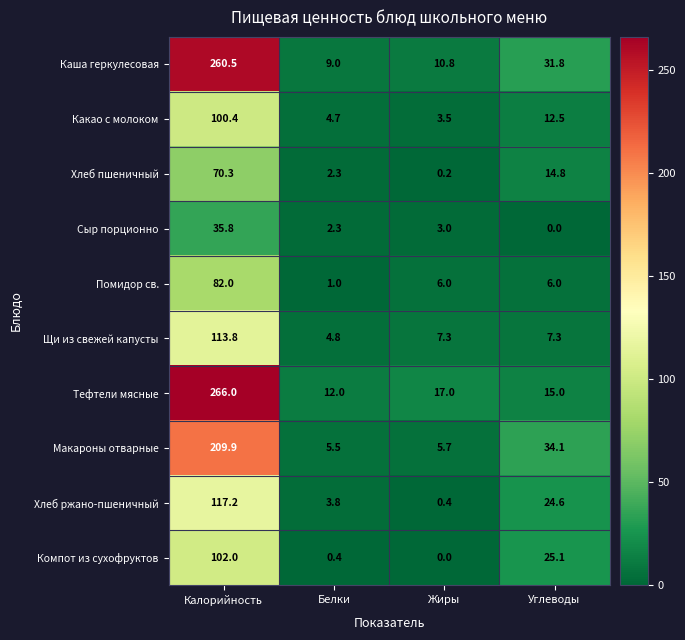

What is the difference between the Макароны отварные values at Белки and Калорийность?

204.4